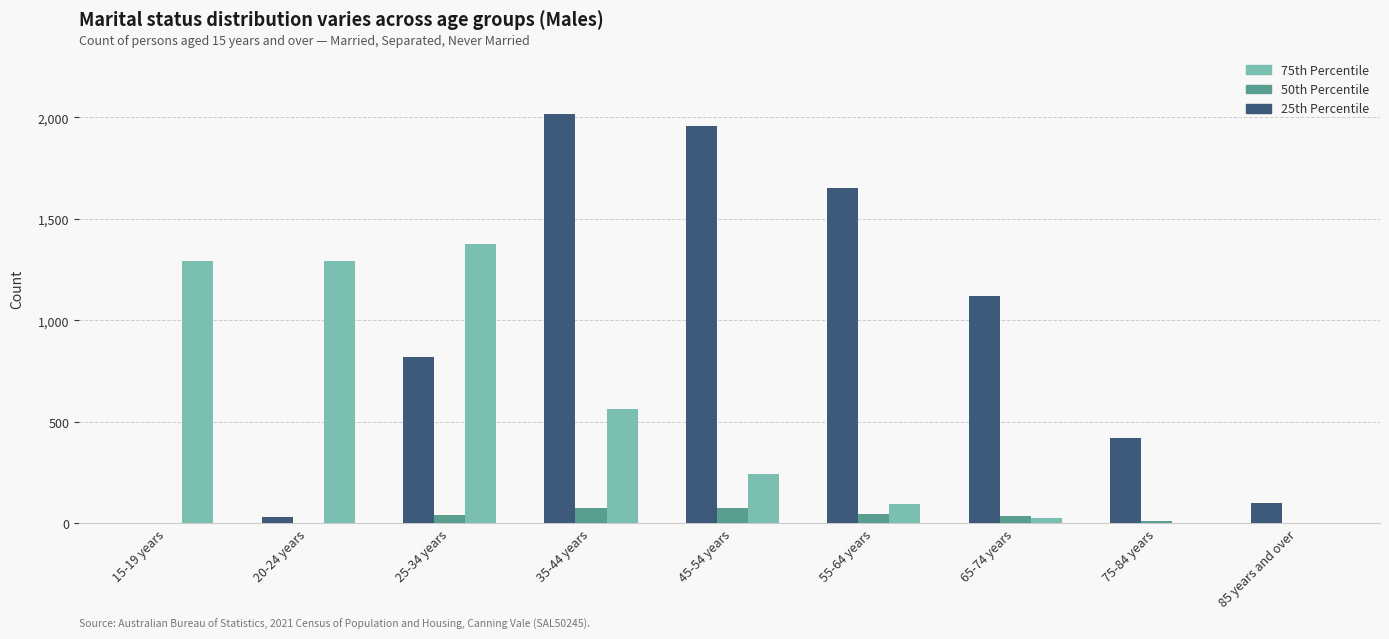

How many groups of bars are there?

9